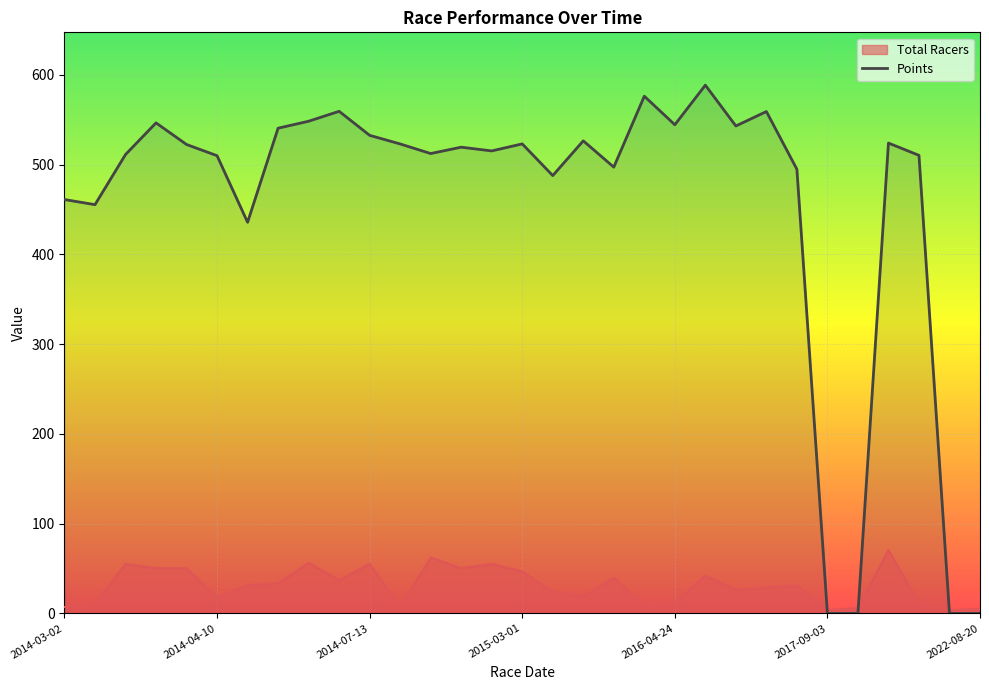

Which series has the widest spread of values?

Points